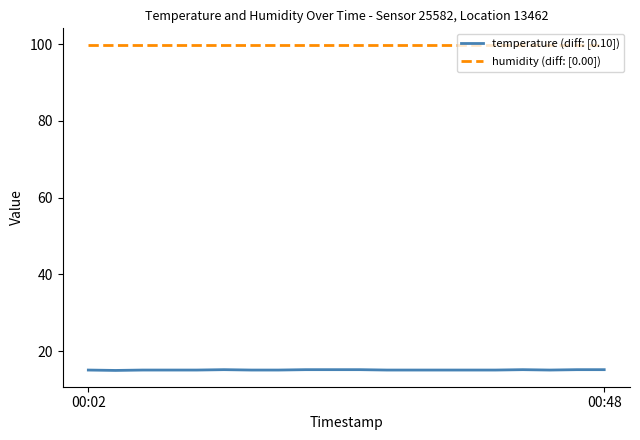

Which series has the widest spread of values?

temperature (diff: [0.10])